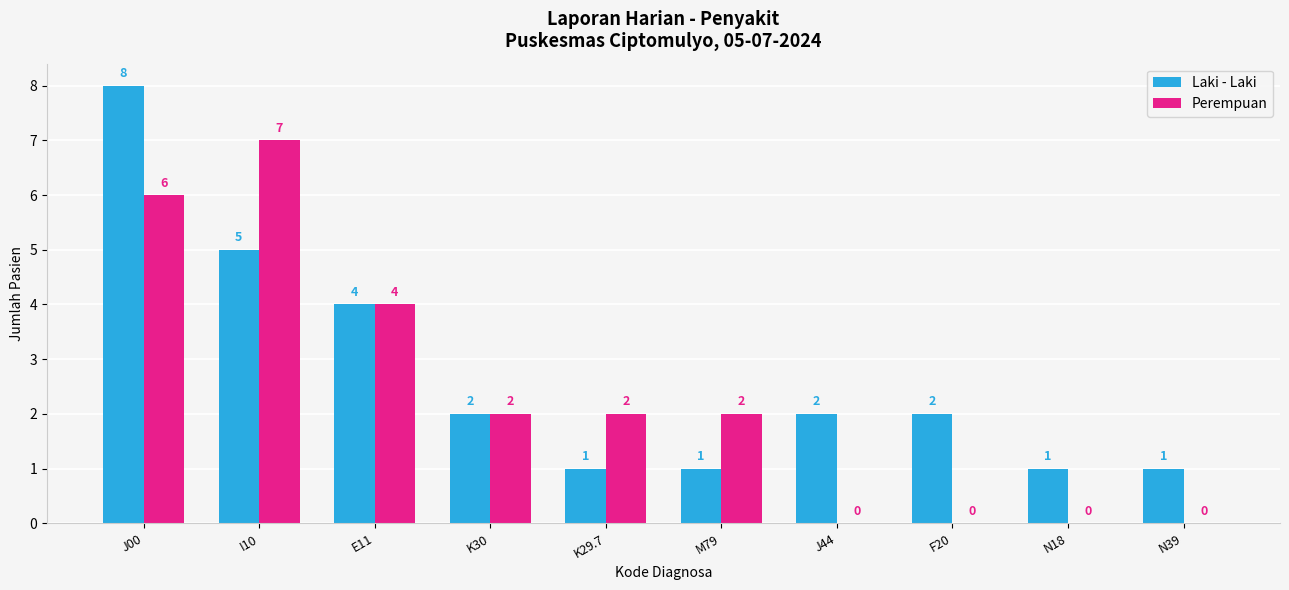

Which label corresponds to the largest value in the chart?

J00